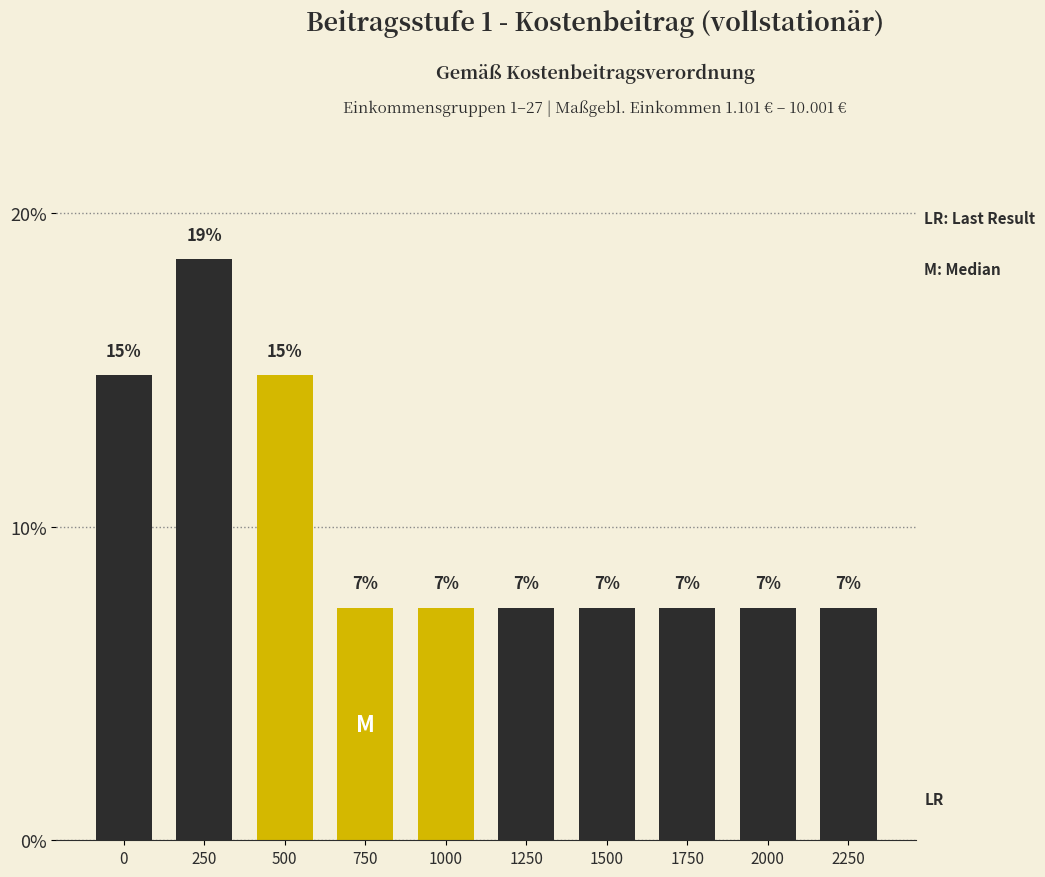

Are the bars horizontal?

No